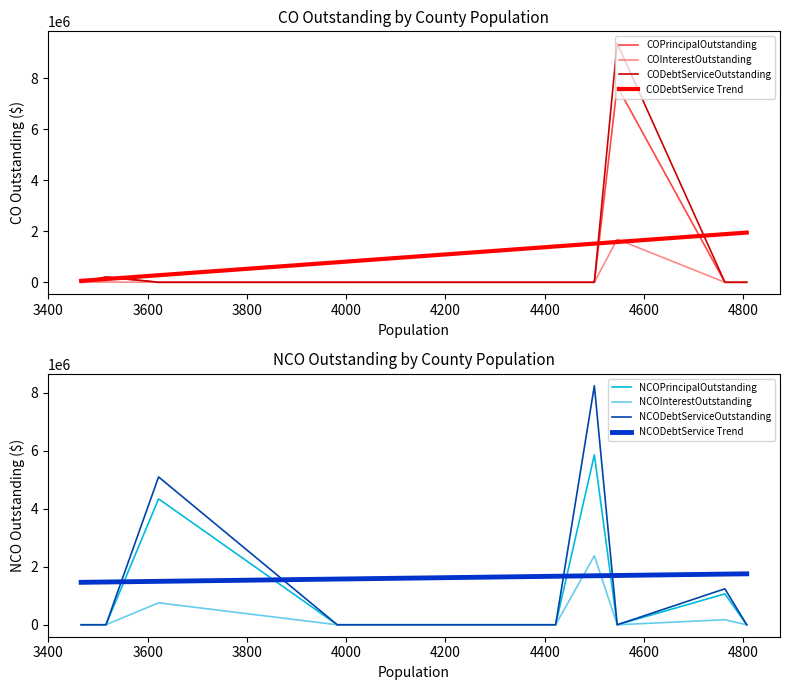

What is the difference between the maximum and minimum values in the COInterestOutstanding series?

1687487.5